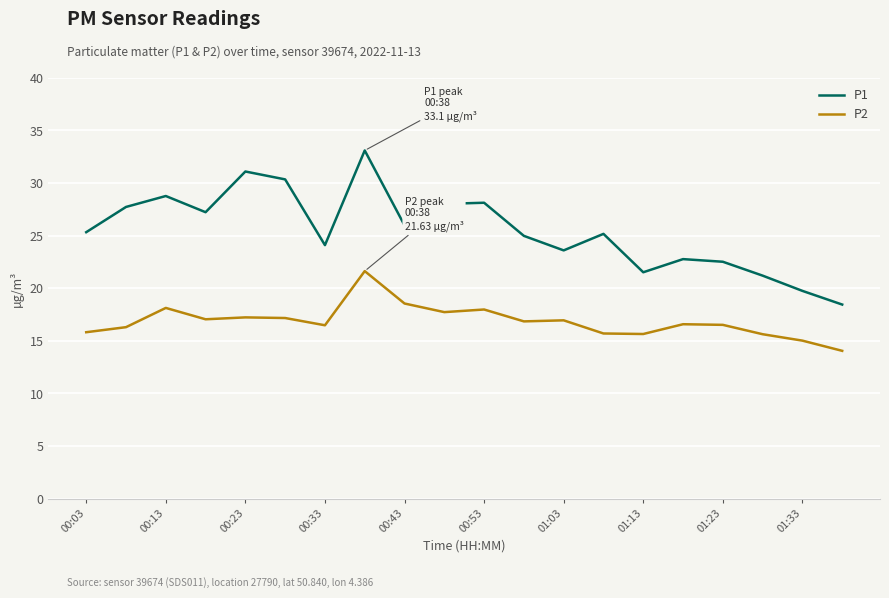

What is the greatest value displayed?

33.1